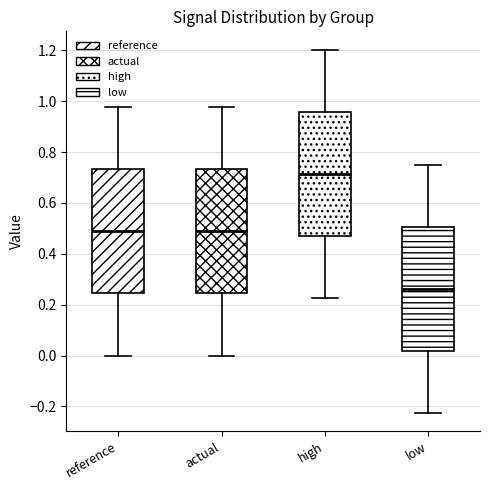

Reading left to right, read every box against the y-axis: the position of its median line, the range the box covers, and the ends of its whiskers. The values are not printed on the chart, so give them approximately, as read against the axis.

reference: median 0.48, box 0.24 to 0.74, whiskers 0.00 to 0.98
actual: median 0.48, box 0.24 to 0.74, whiskers 0.00 to 0.98
high: median 0.72, box 0.48 to 0.96, whiskers 0.22 to 1.20
low: median 0.26, box 0.02 to 0.50, whiskers -0.22 to 0.76